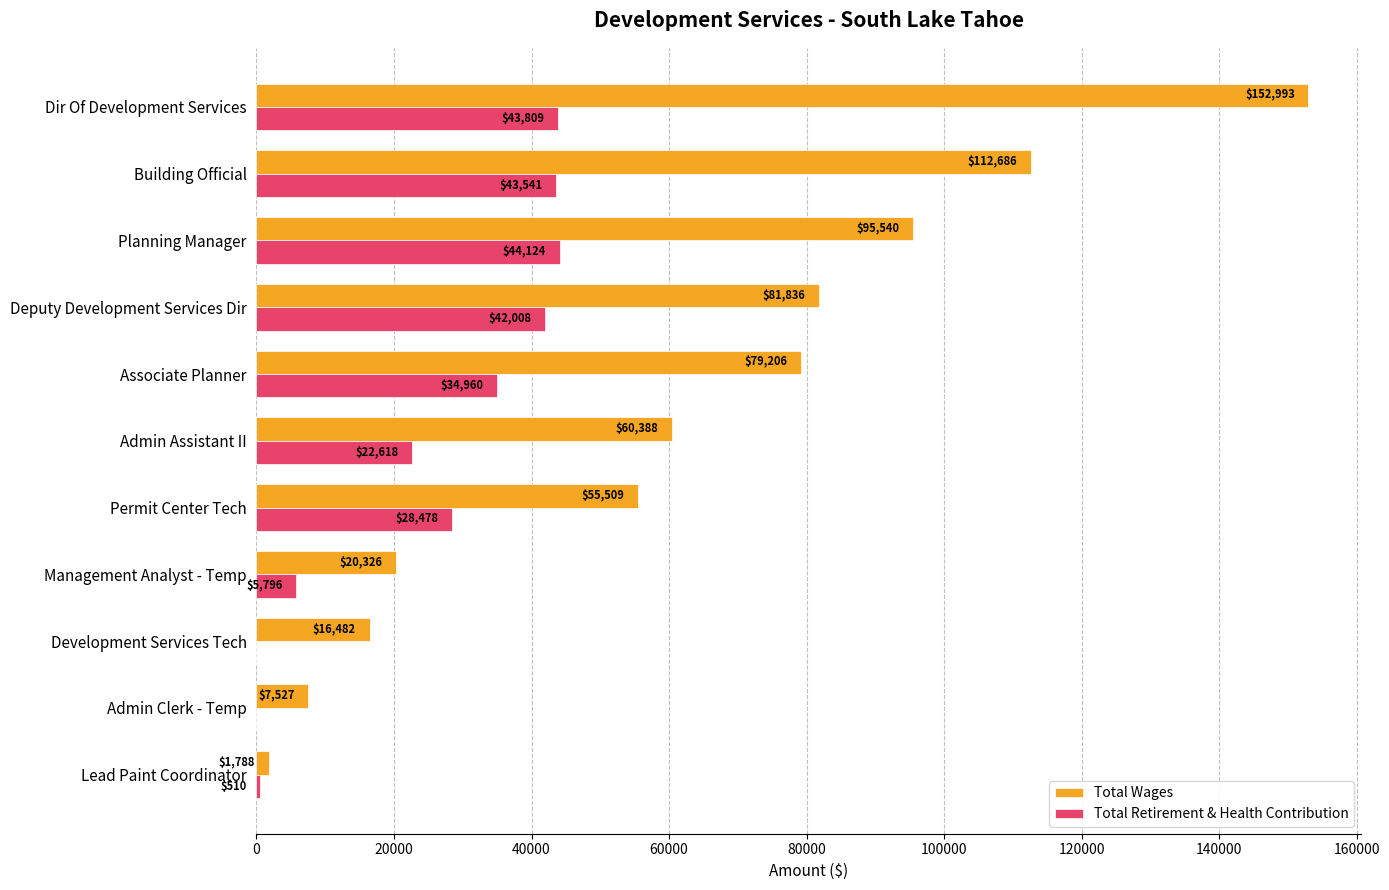

What value does the Total Retirement & Health Contribution series have at Management Analyst - Temp, to the nearest 100?

5800